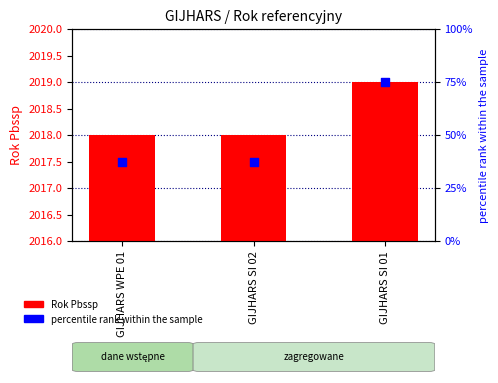

Which series contains the lowest Y value?

Rok Pbssp